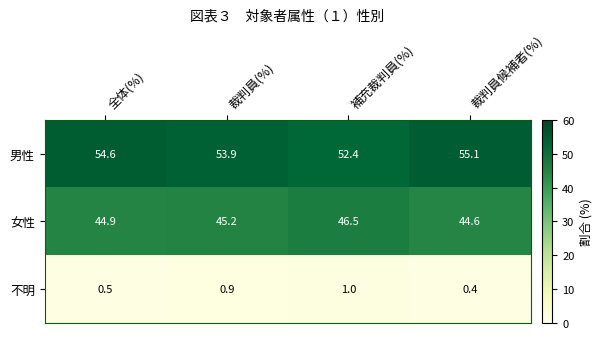

Rank the series by their maximum value, from highest to lowest.

男性, 女性, 不明